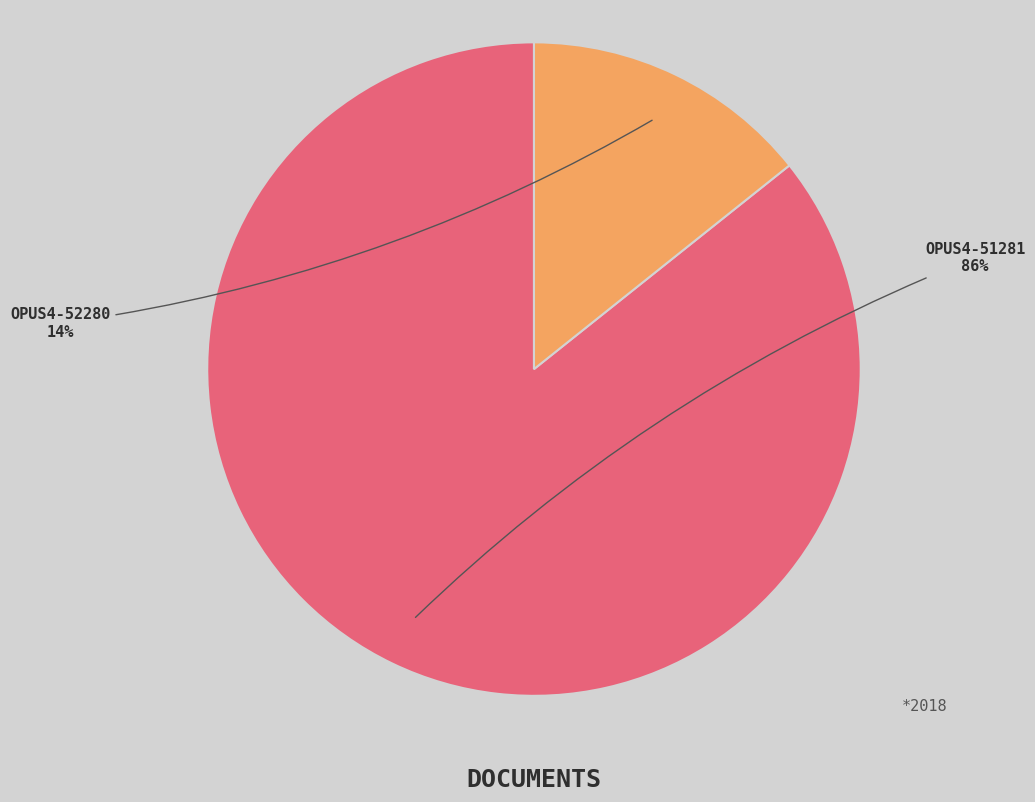

Does OPUS4-51281 represent more than half of the total?

Yes